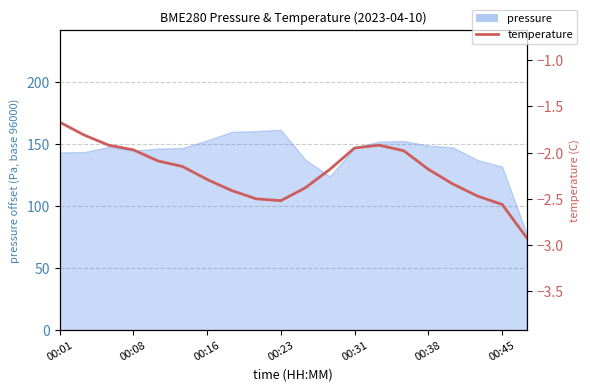

Reading left to right, extract all data points from this chart.

-1.7	-1.8	-1.9	-2.0	-2.1	-2.1	-2.3	-2.4	-2.5	-2.5	-2.4	-2.2	-1.9	-1.9	-2.0	-2.2	-2.3	-2.5	-2.6	-2.9